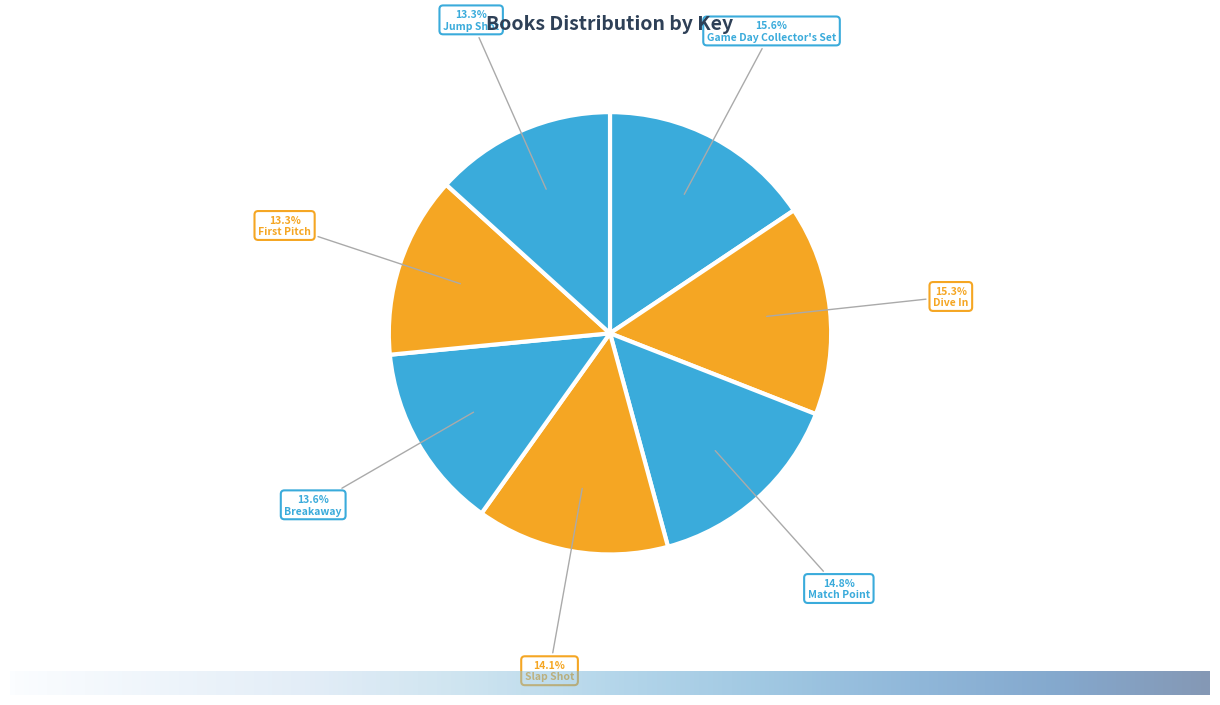

What is the smallest slice in the pie chart?

First Pitch